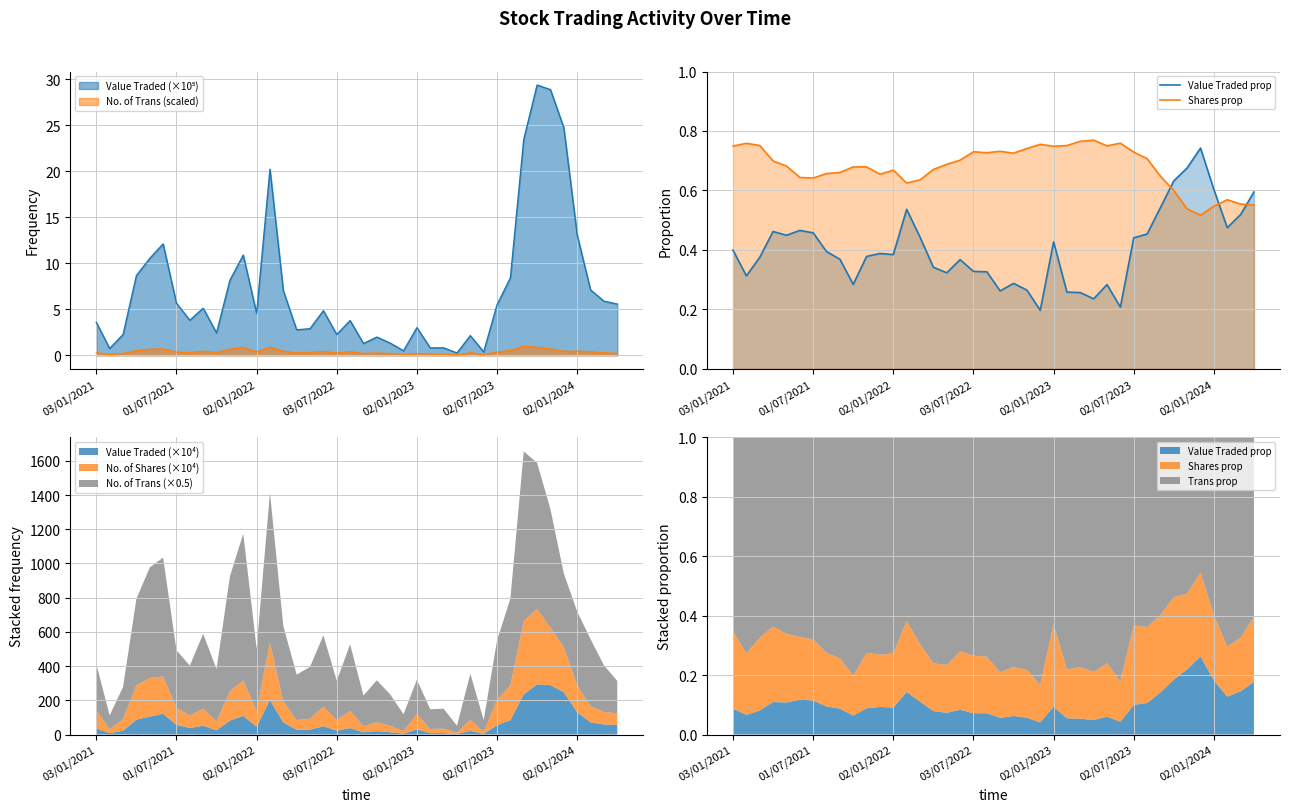

How many series are shown in this chart?

2